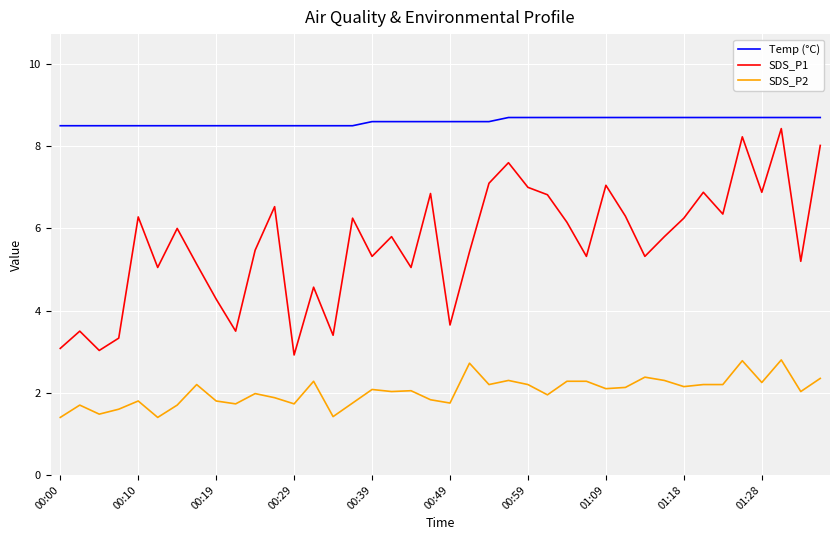

Is this an area chart (filled region under the line)?

No